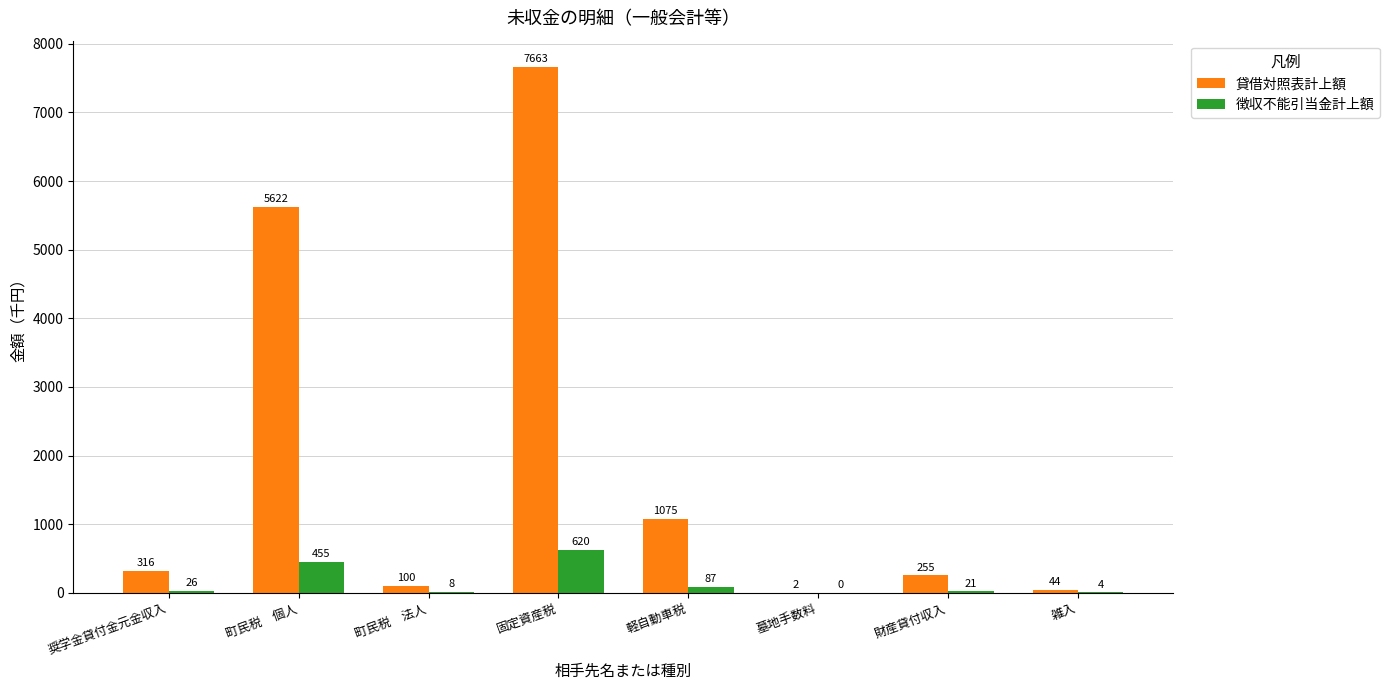

Are the bars grouped side by side (vs. stacked)?

Yes